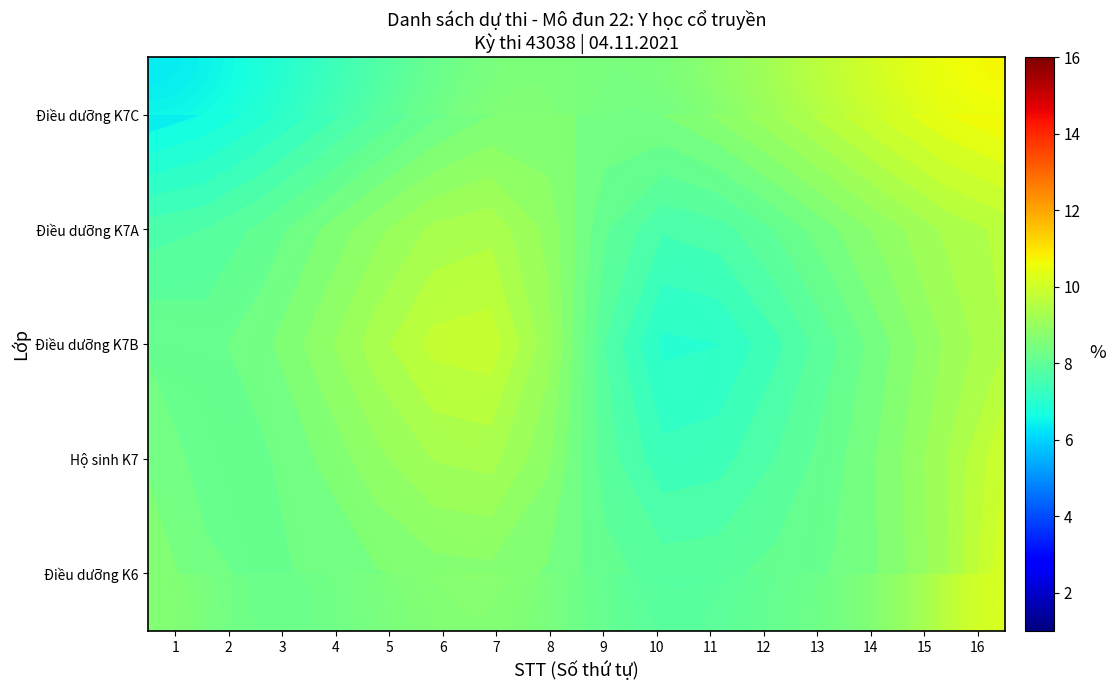

How many data points in Điều dưỡng K7C are less than 8?

5